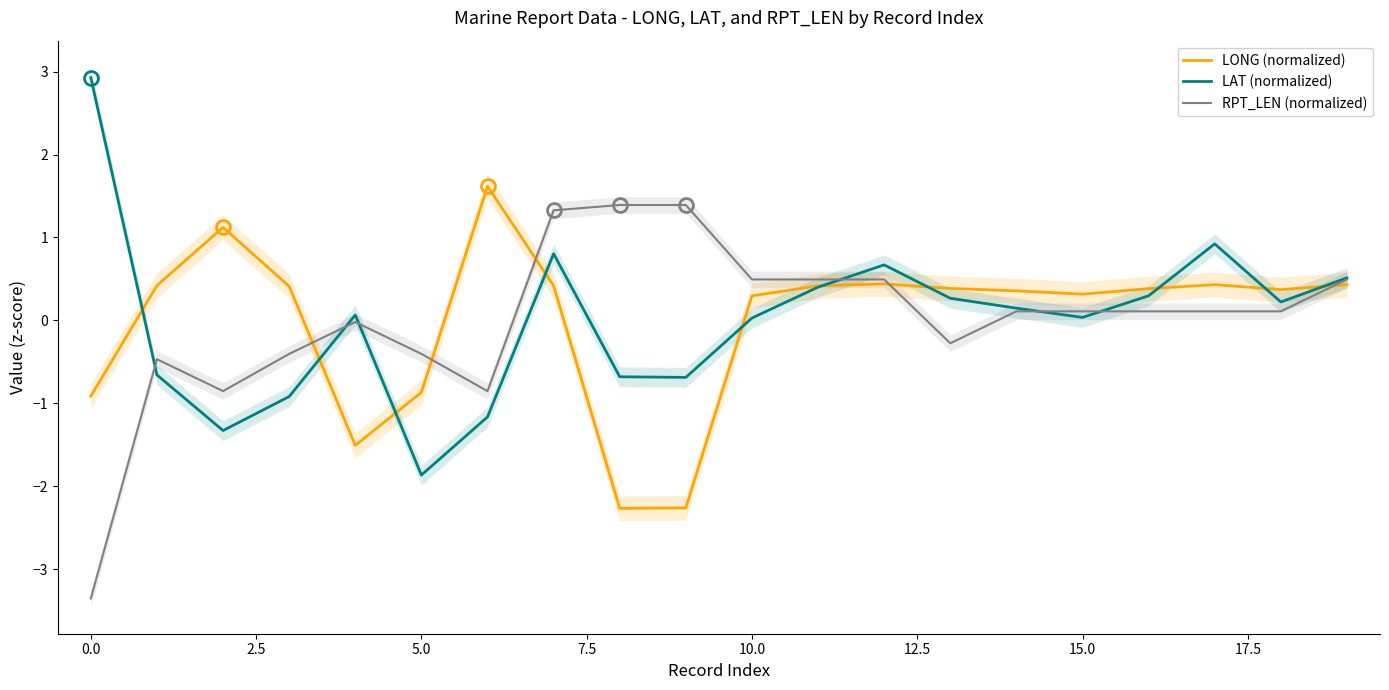

What is the difference between the second highest and minimum values in the LAT (normalized) series?

2.8